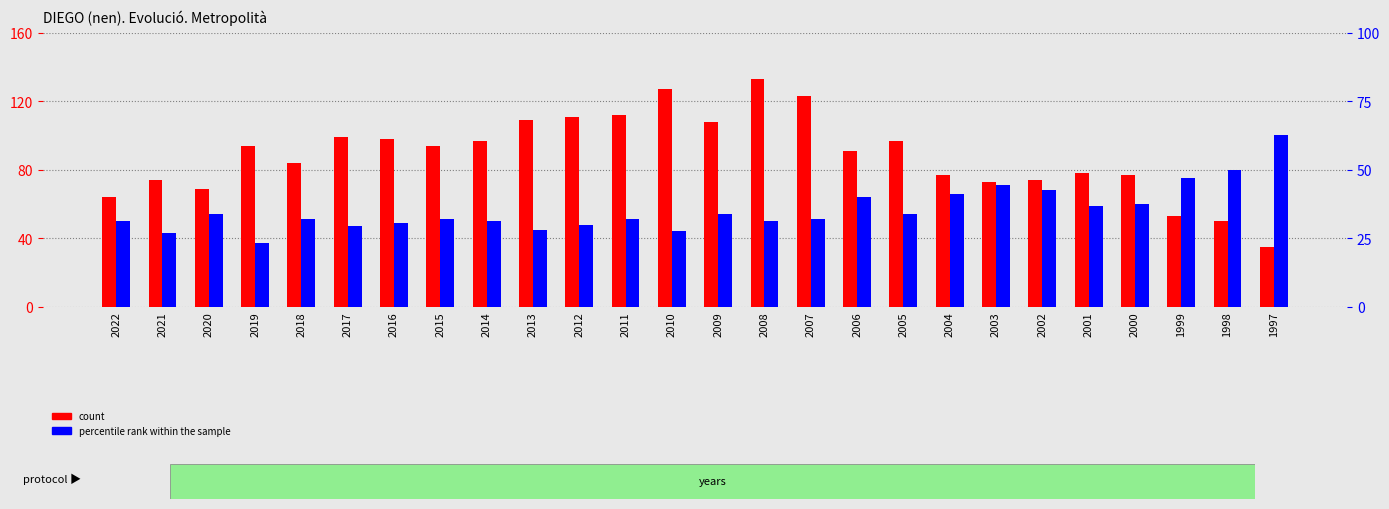

Between 2004 and 2019, which is larger?

2019